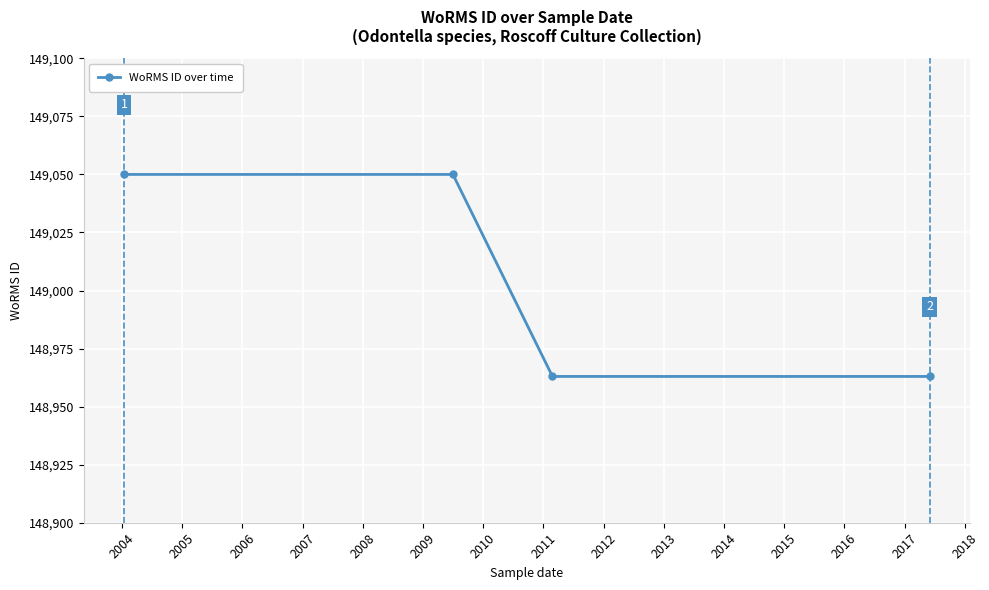

What is the value of the 1st point from the left?

149050